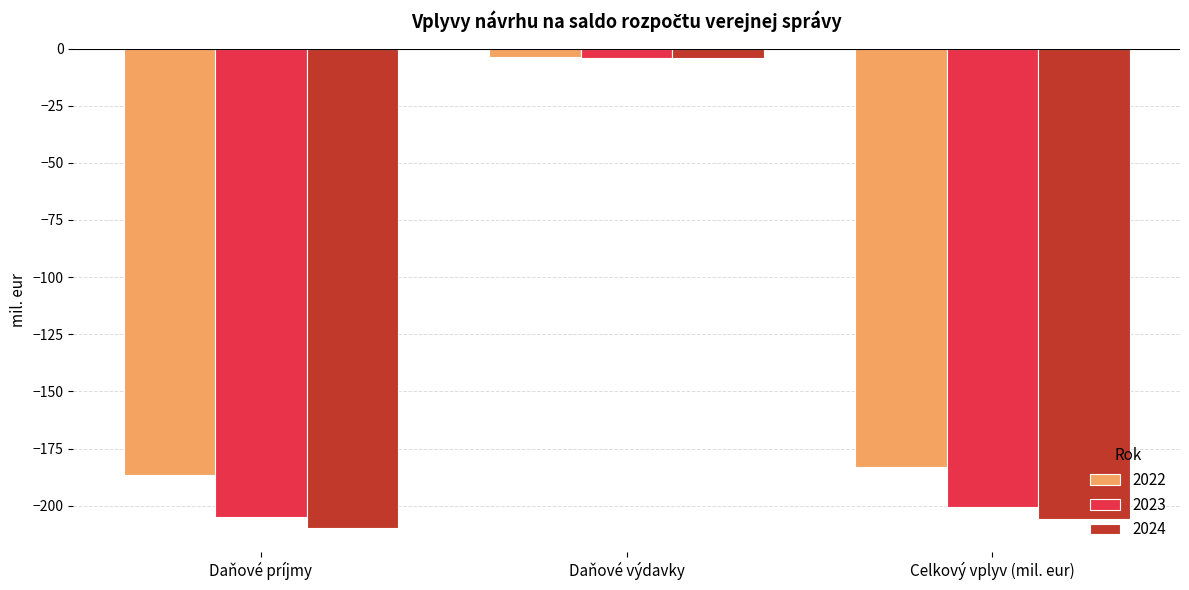

Reading right to left, extract all data points from this chart.

2022: Celkový vplyv (mil. eur)=-183.0	Daňové výdavky=-3.7	Daňové príjmy=-186.7
2023: Celkový vplyv (mil. eur)=-200.7	Daňové výdavky=-4.0	Daňové príjmy=-204.7
2024: Celkový vplyv (mil. eur)=-205.7	Daňové výdavky=-4.0	Daňové príjmy=-209.7